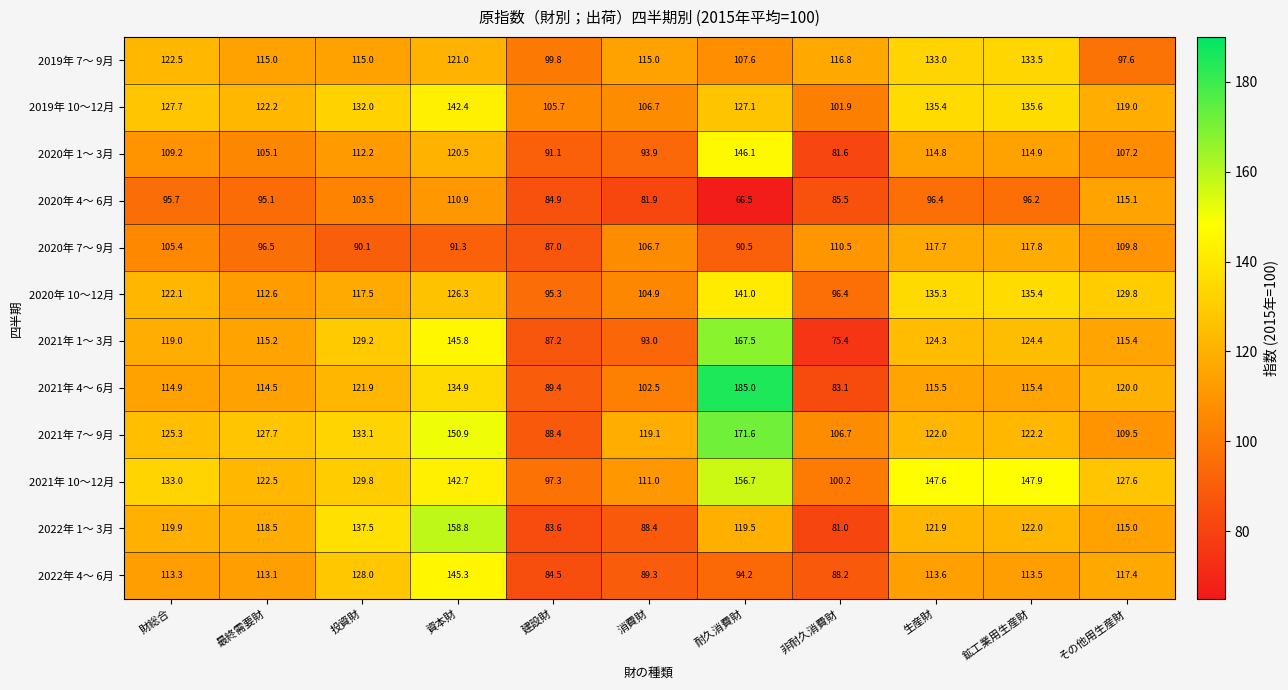

Which series changed the most between 資本財 and 建設財?

2022年 1～ 3月